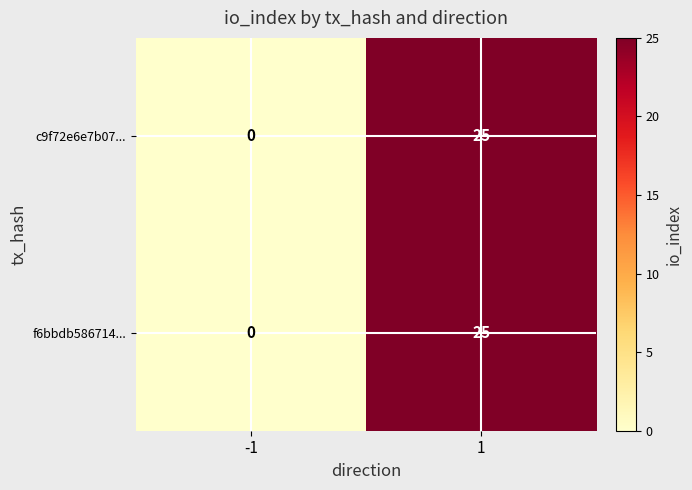

True or false: f6bbdb586714... has a value of 0 at -1.

True